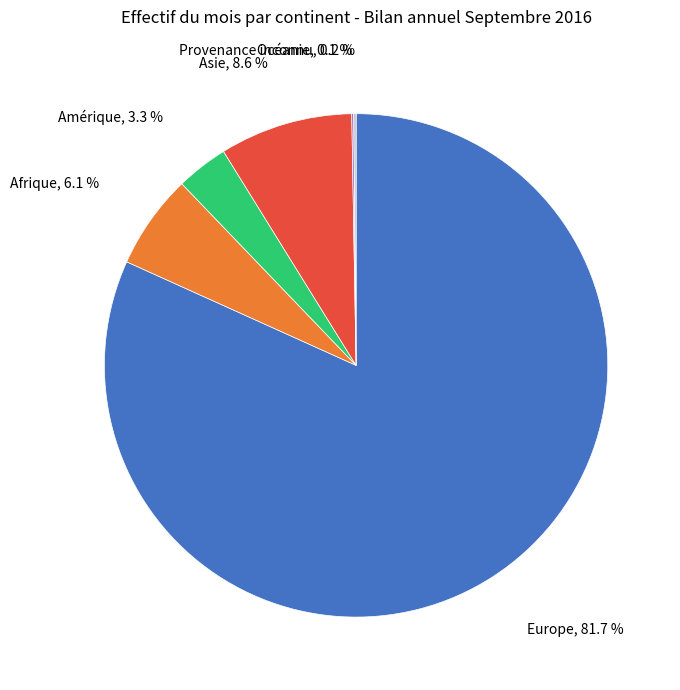

Is there a majority slice in this chart?

Yes